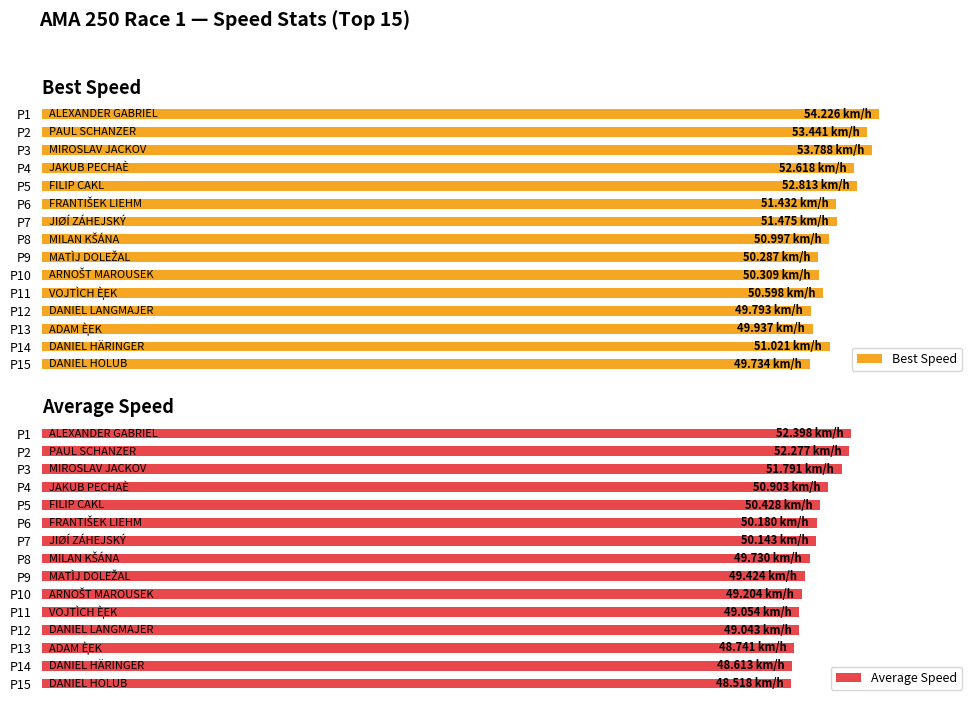

What is the average value of the Average Speed series?

50.0